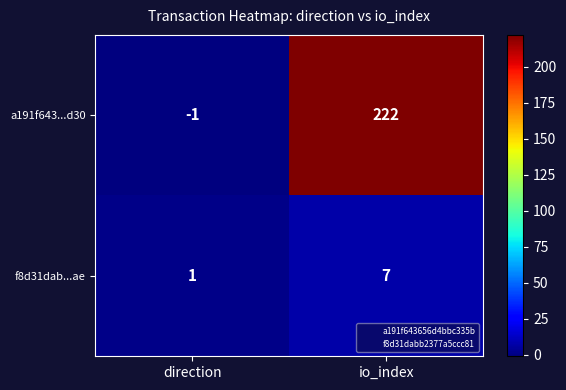

How many data points in a191f643...d30 are less than 222?

1